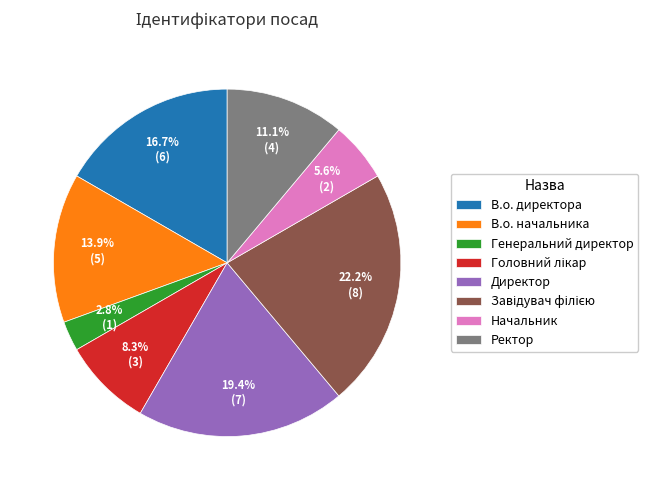

Is the sum of Ректор and Генеральний директор greater than half?

No